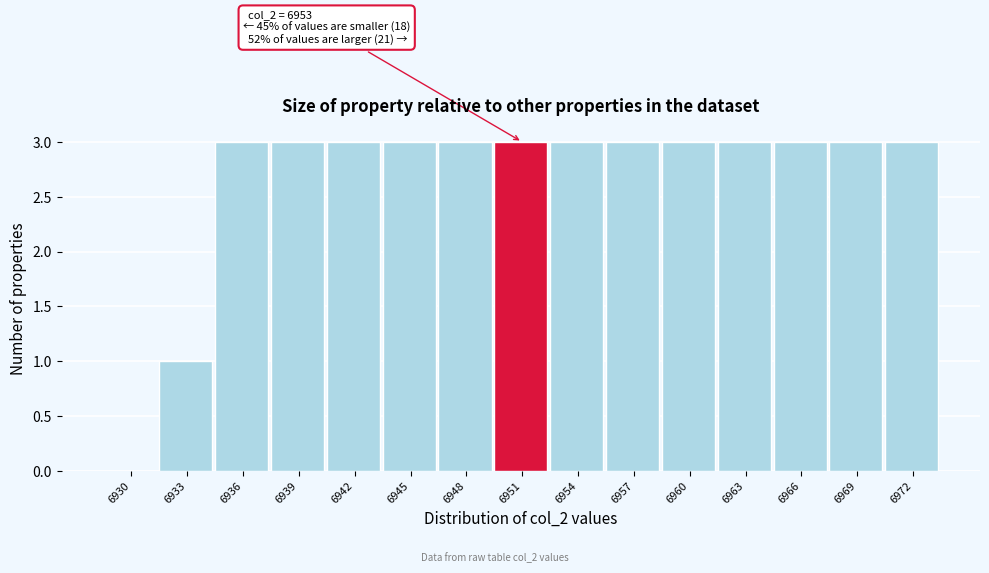

Reading left to right, extract all data points from this chart.

6930=0	6933=1	6936=3	6939=3	6942=3	6945=3	6948=3	6951=3	6954=3	6957=3	6960=3	6963=3	6966=3	6969=3	6972=3